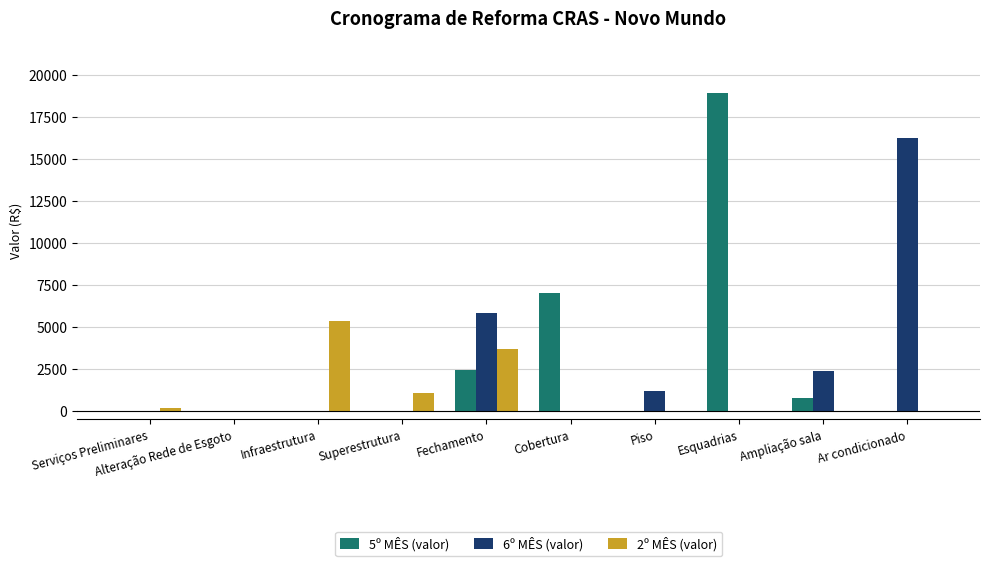

What is the difference between the 6º MÊS (valor) values at Superestrutura and Piso?

1203.6